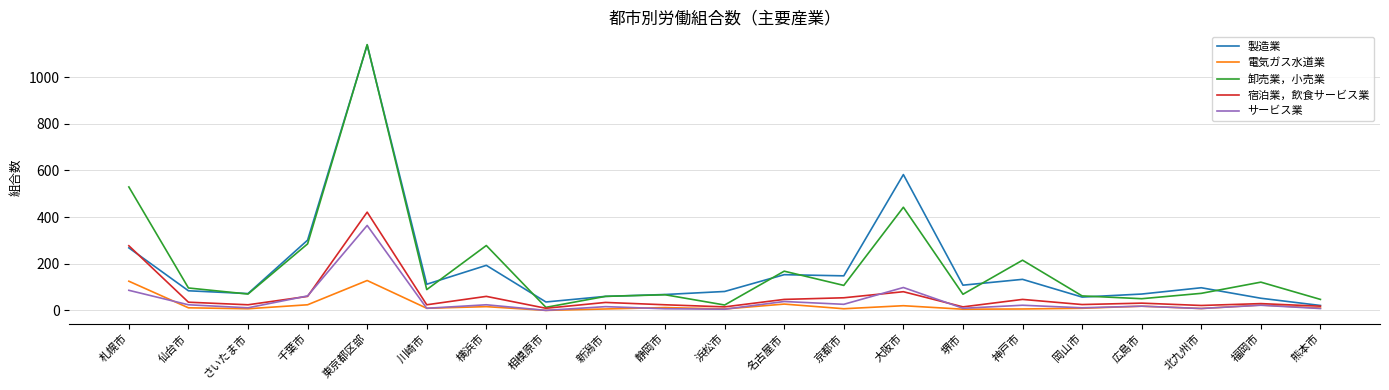

Between 神戸市 and 広島市, which series saw the biggest shift?

卸売業，小売業